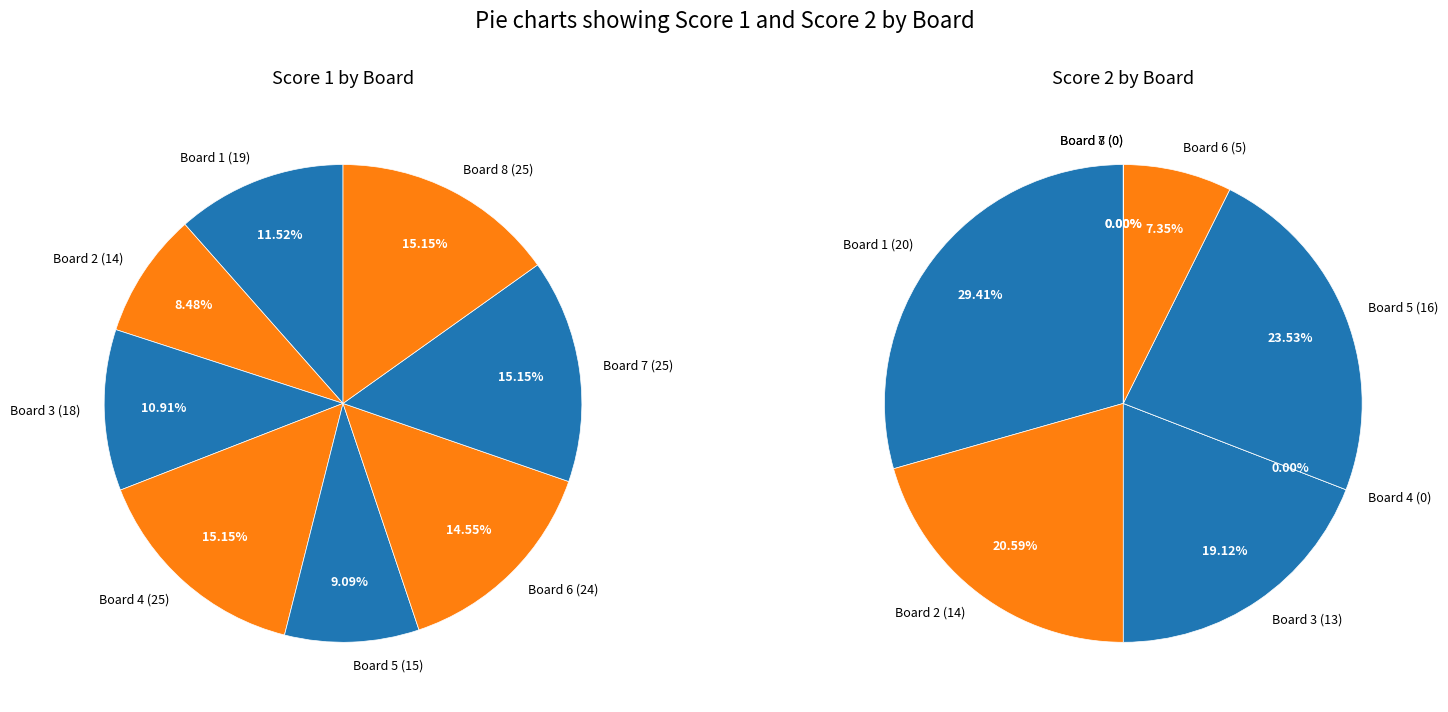

How many slices are in this pie chart?

8